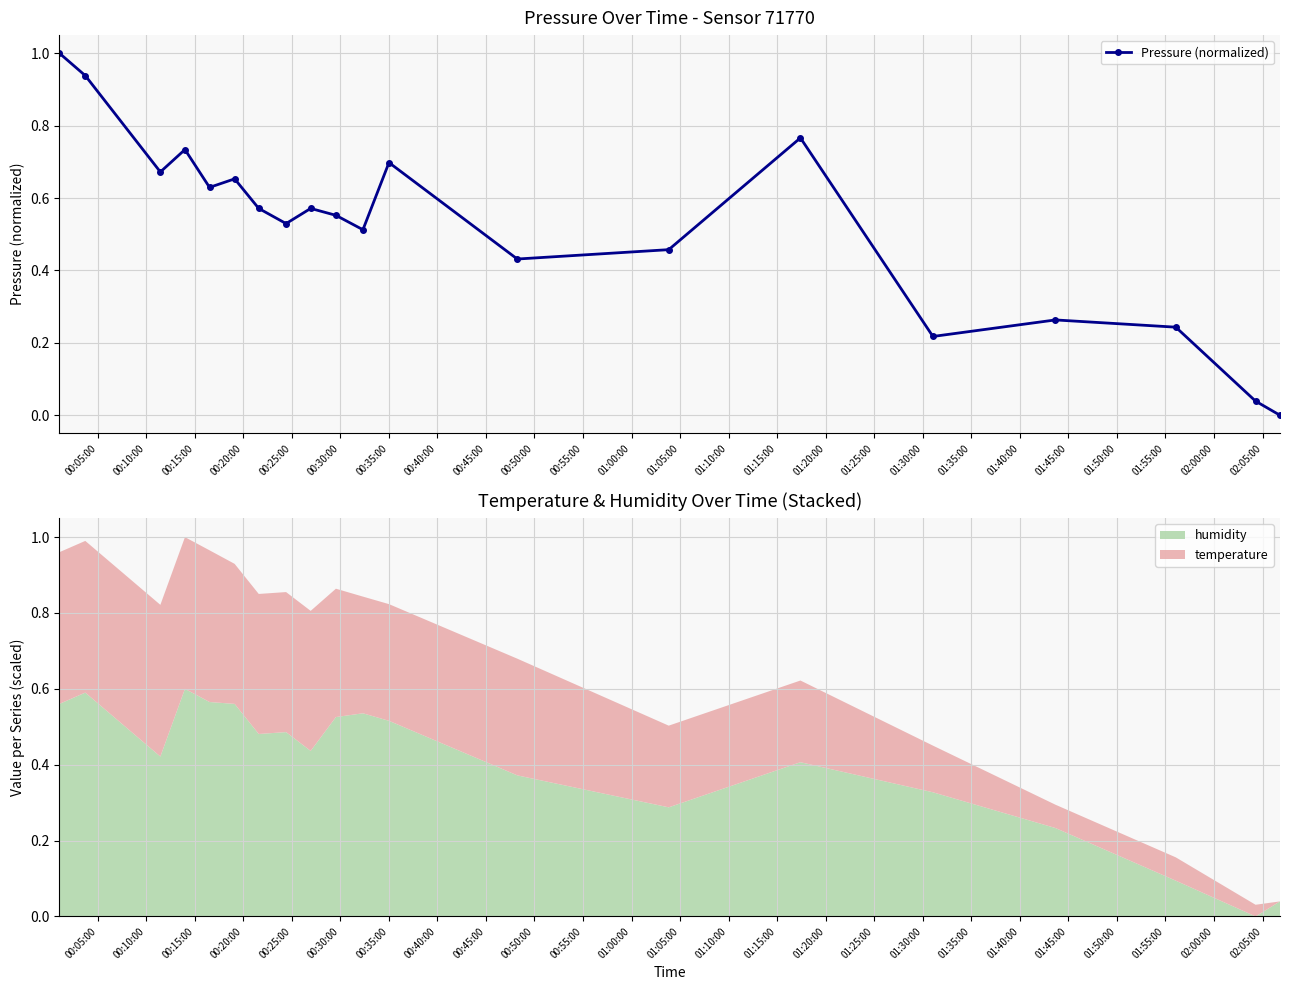

What is the maximum value for Pressure (normalized)?

1.0